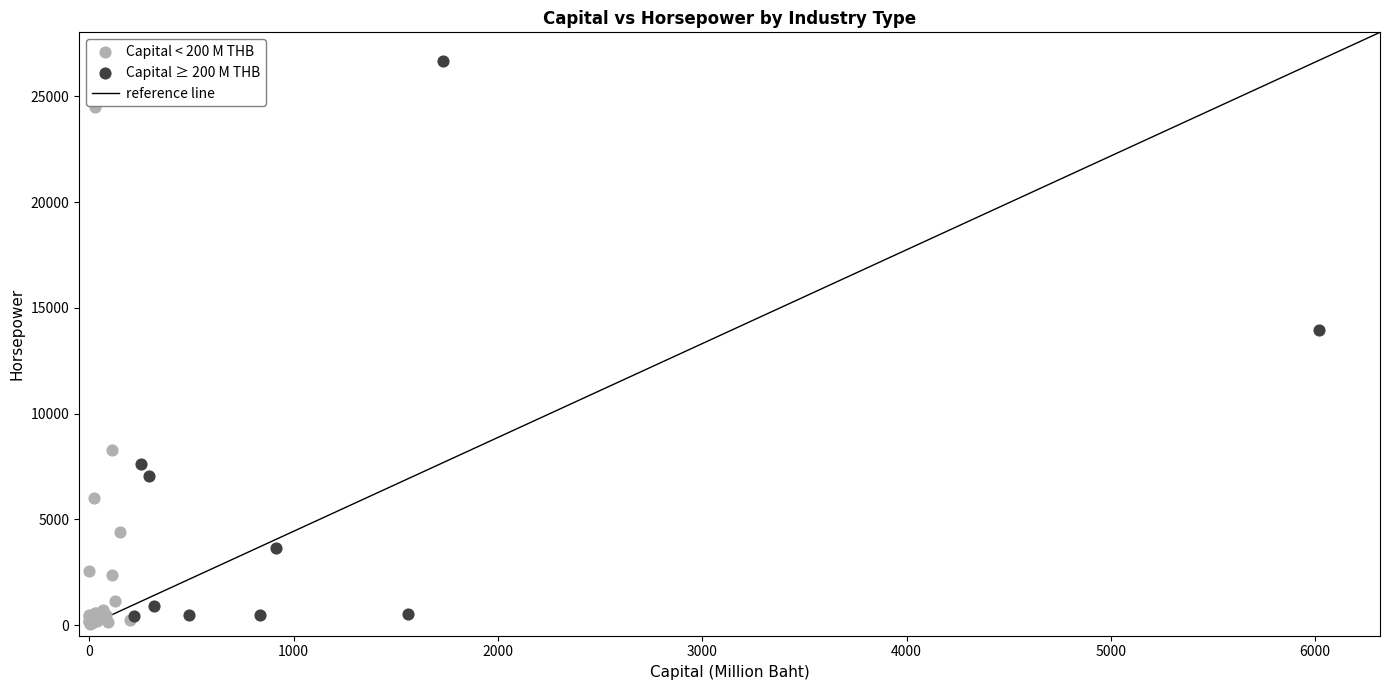

Which series contains the highest Y value?

Capital ≥ 200 M THB